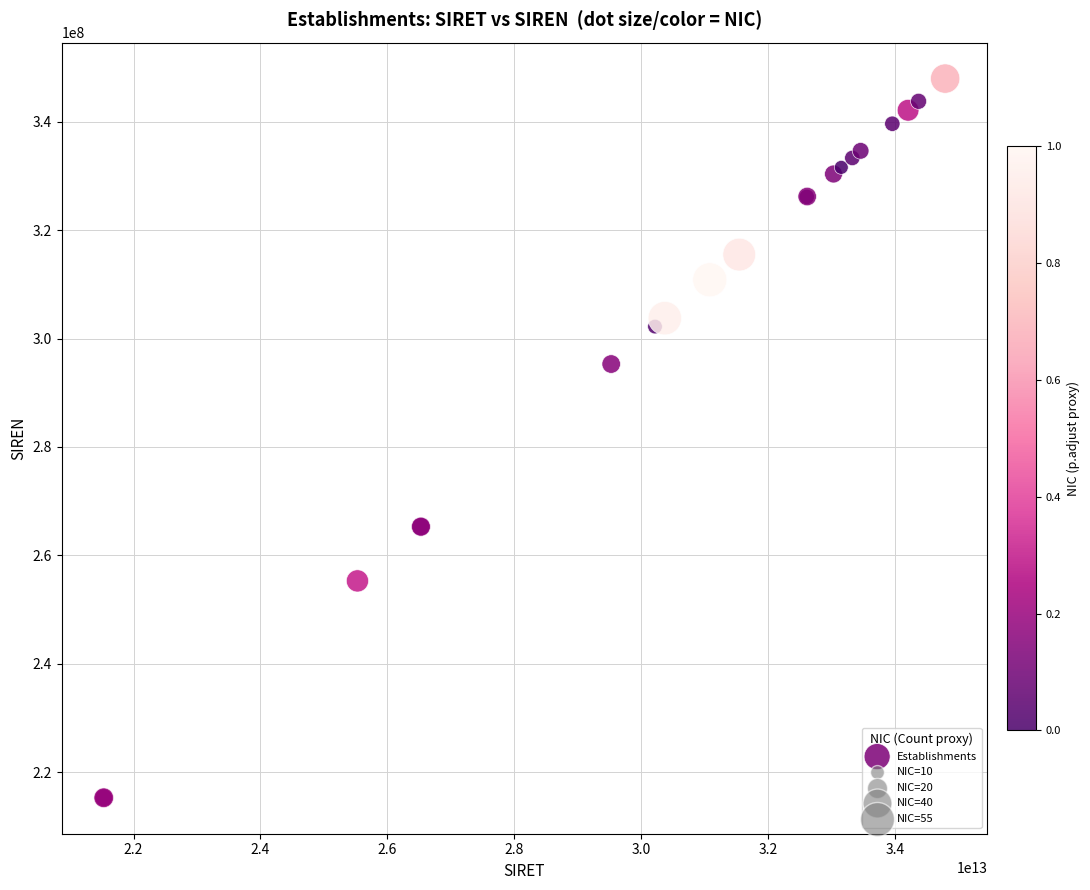

What Y value in the scatter plot is closest to 281625531?

295300040